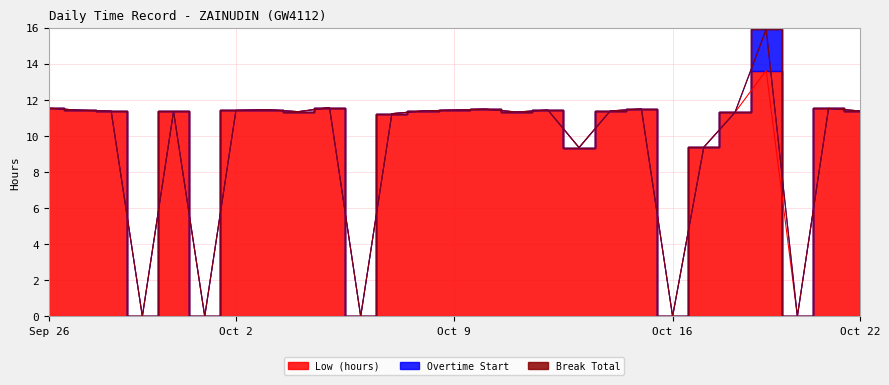

Reading left to right, extract all data points from this chart.

Low (hours): 11.5	11.4	11.4	0.0	11.3	0.0	11.4	11.4	11.3	11.6	0.0	11.2	11.4	11.4	11.5	11.3	11.4	9.3	11.4	11.5	0.0	9.4	11.3	13.6	0.0	11.5	11.4
Overtime Start: 0.0	0.0	0.0	0.0	0.0	0.0	0.0	0.0	0.0	0.0	0.0	0.0	0.0	0.0	0.0	0.0	0.0	0.0	0.0	0.0	0.0	0.0	0.0	2.3	0.0	0.0	0.0
Break Total: 0.0	0.0	0.0	0.0	0.0	0.0	0.0	0.0	0.0	0.0	0.0	0.0	0.0	0.0	0.0	0.0	0.0	0.0	0.0	0.0	0.0	0.0	0.0	0.0	0.0	0.0	0.0